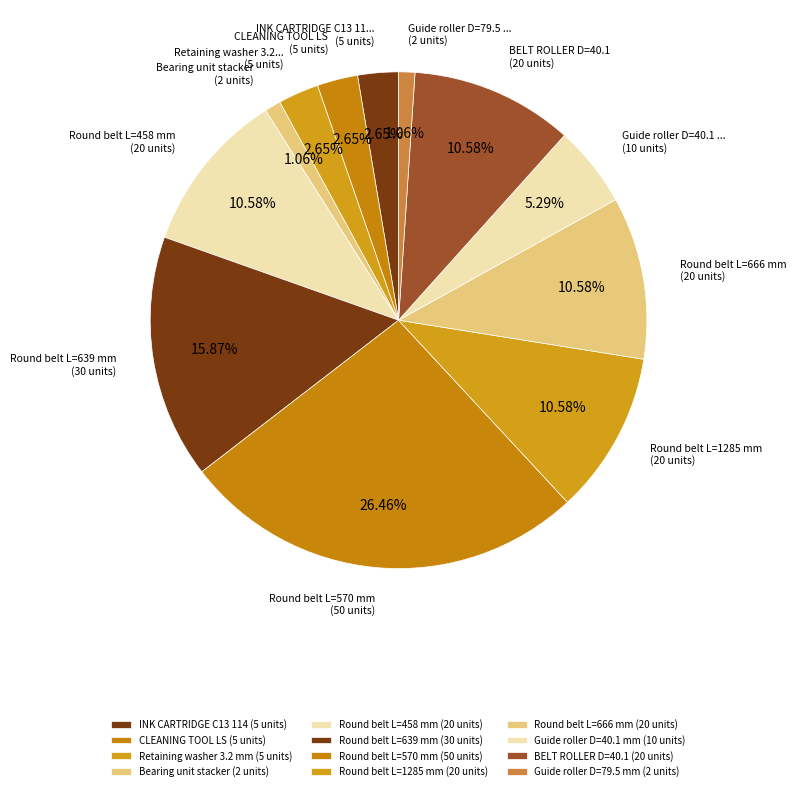

How many segments does this pie chart have?

12